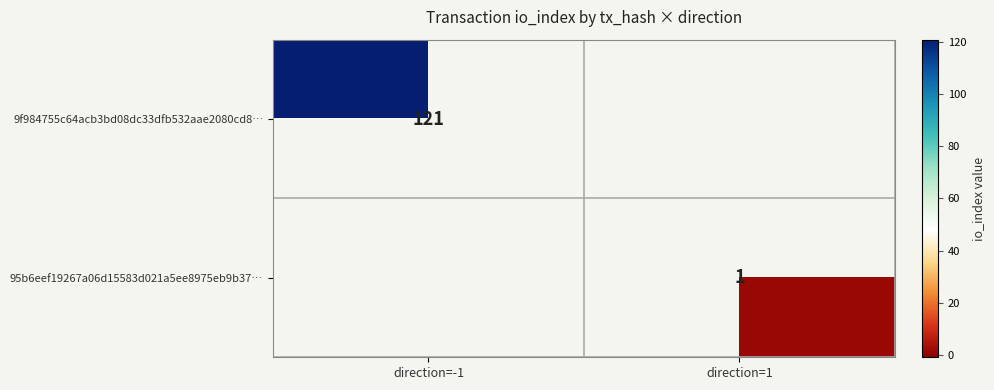

Which category has the highest value across all series?

direction=-1